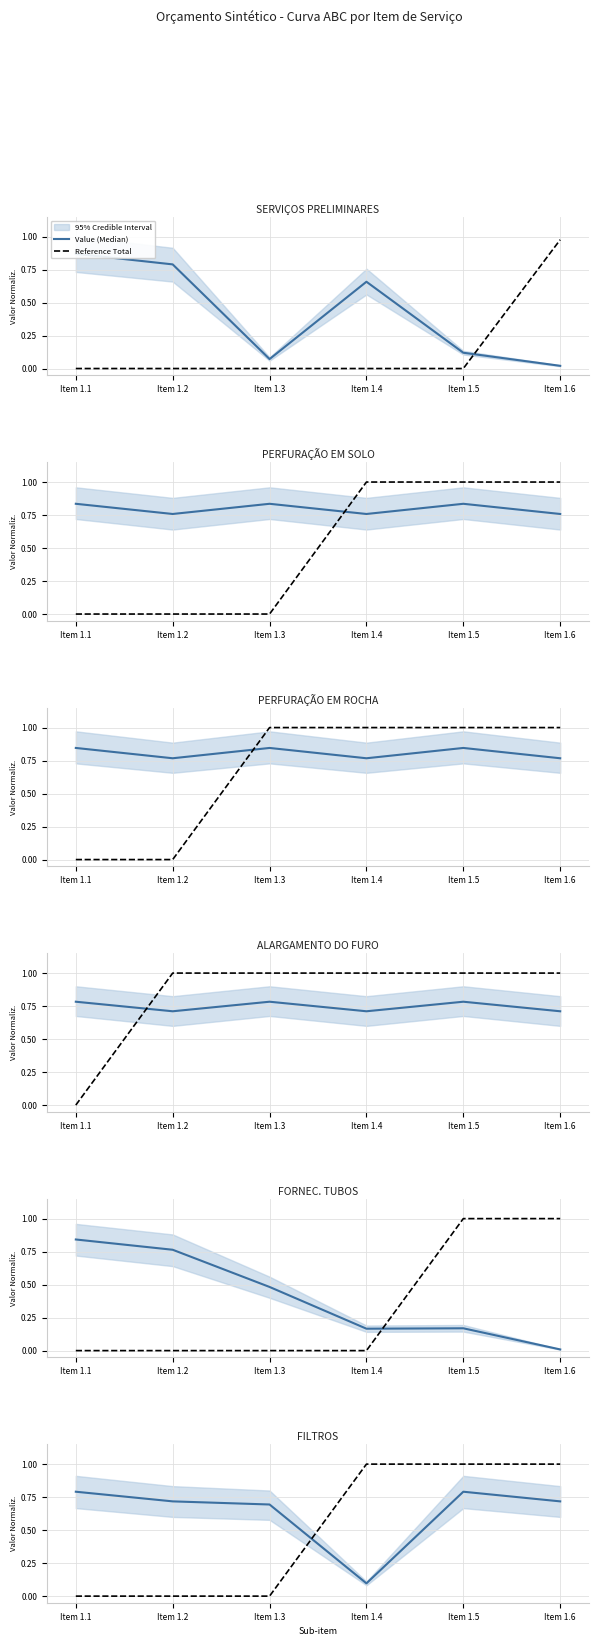

Where is the first local maximum for Value (Median)?

Item 1.5